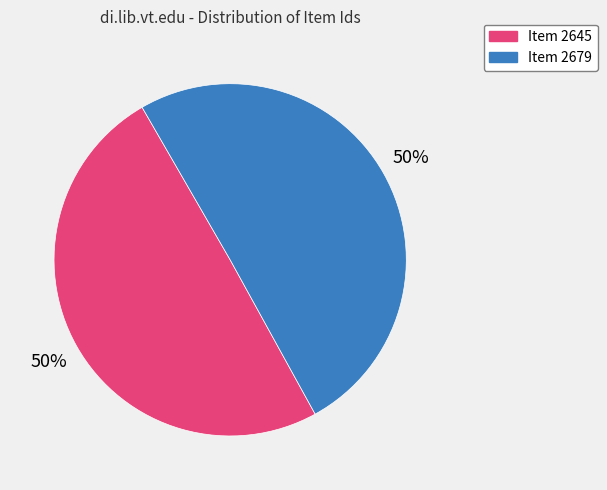

To the nearest percent, what is the average slice percentage?

50%